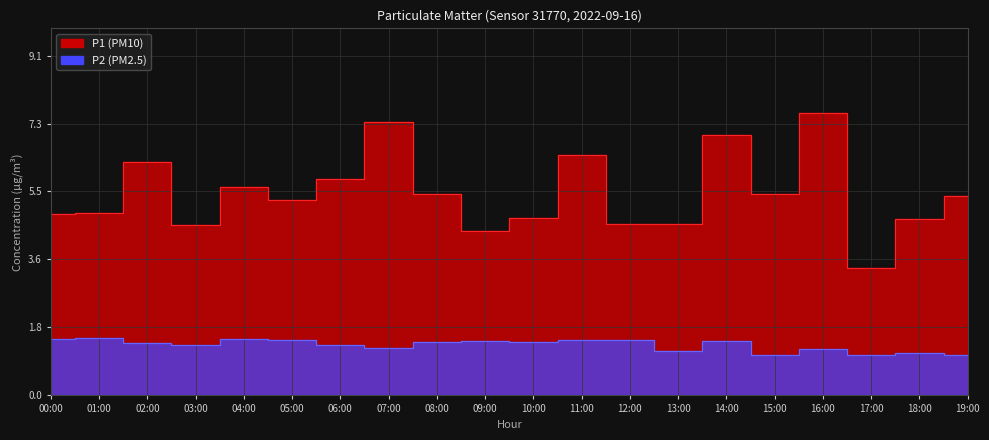

True or false: P2 and P1 intersect in this chart.

False